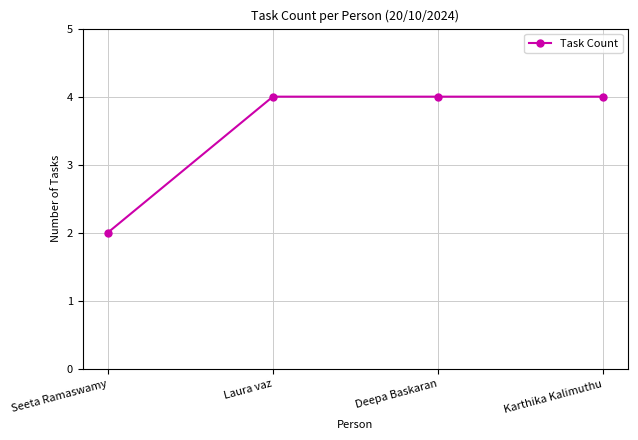

Reading right to left, list all the values displayed in this chart.

4	4	4	2